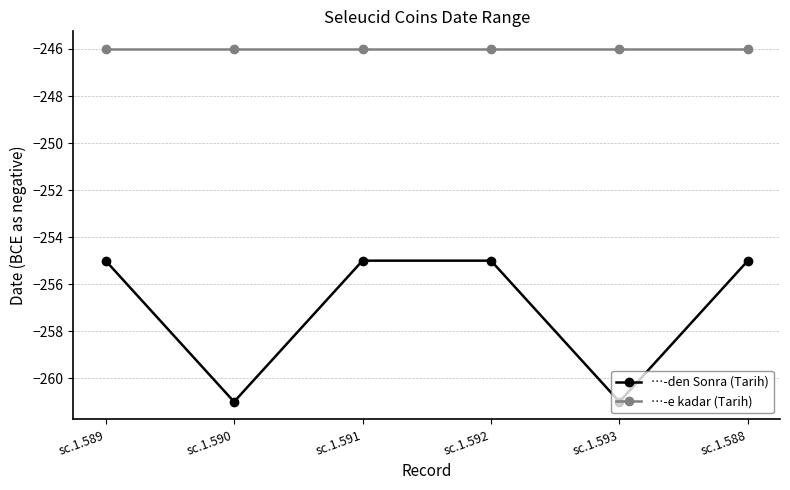

What is the label of the 6th point from the left?

sc.1.588